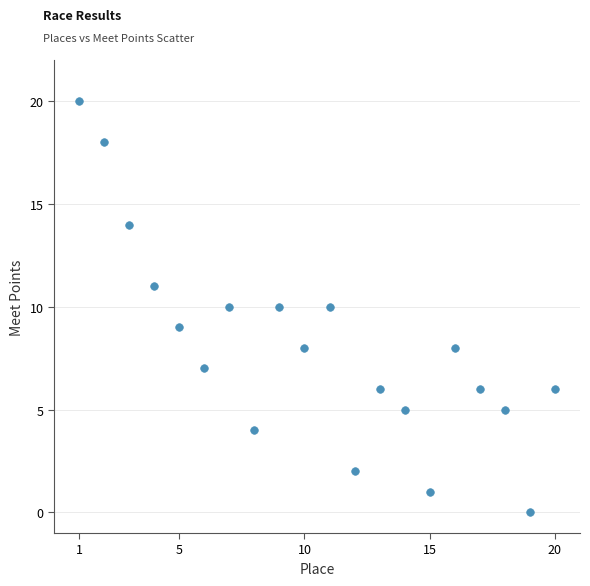

What is the range of Y values (max minus min)?

20